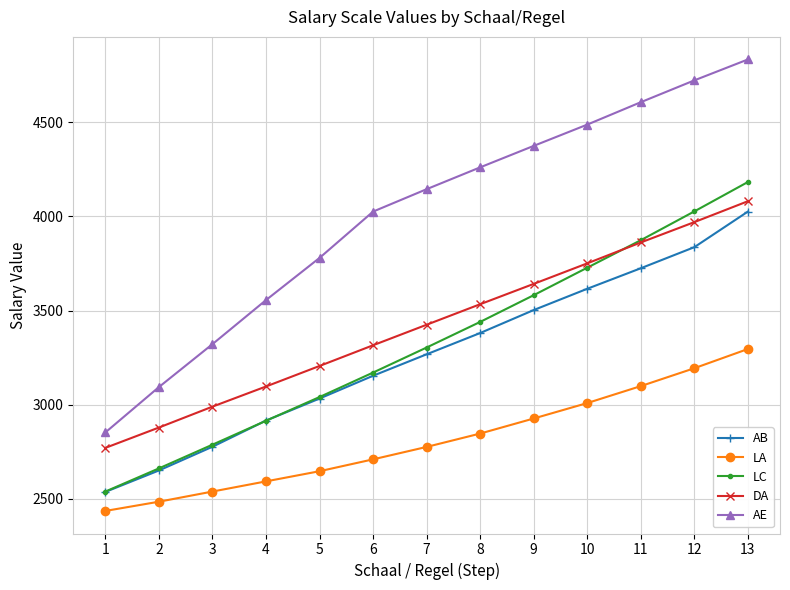

True or false: AE and DA cross at least once.

False